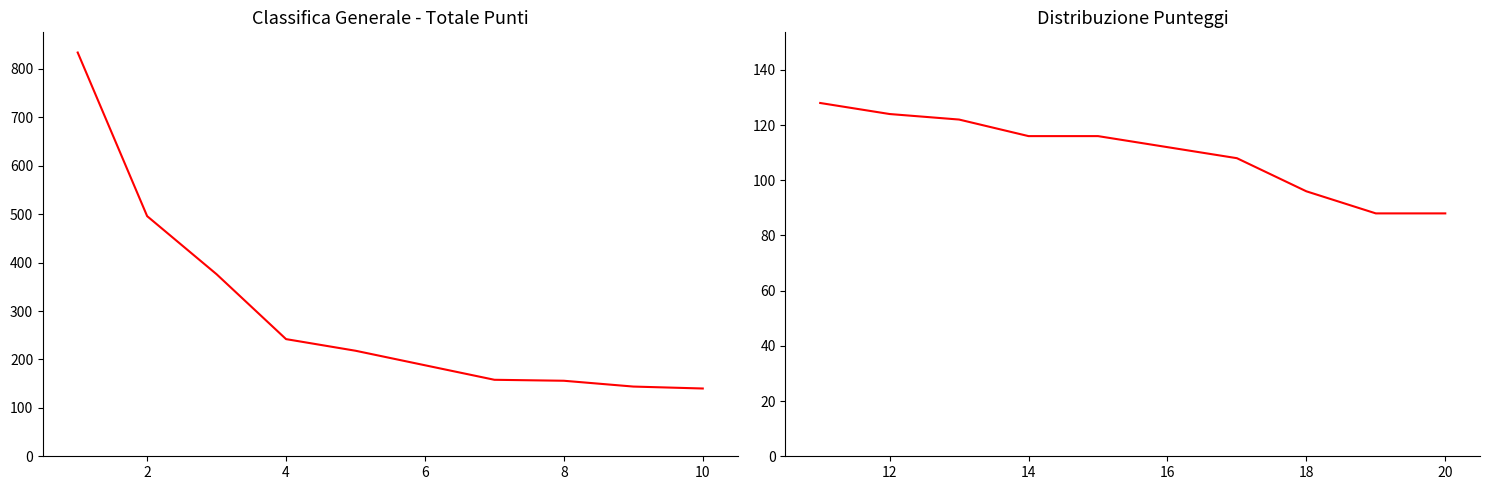

Does the chart have visible grid lines?

No